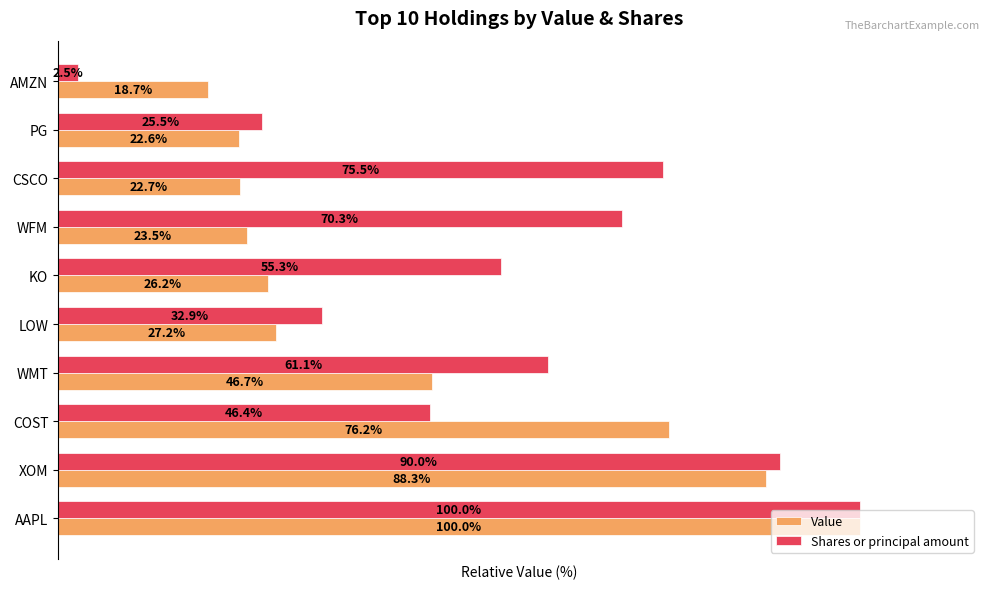

Which category has the lowest value in the Value series?

AMZN